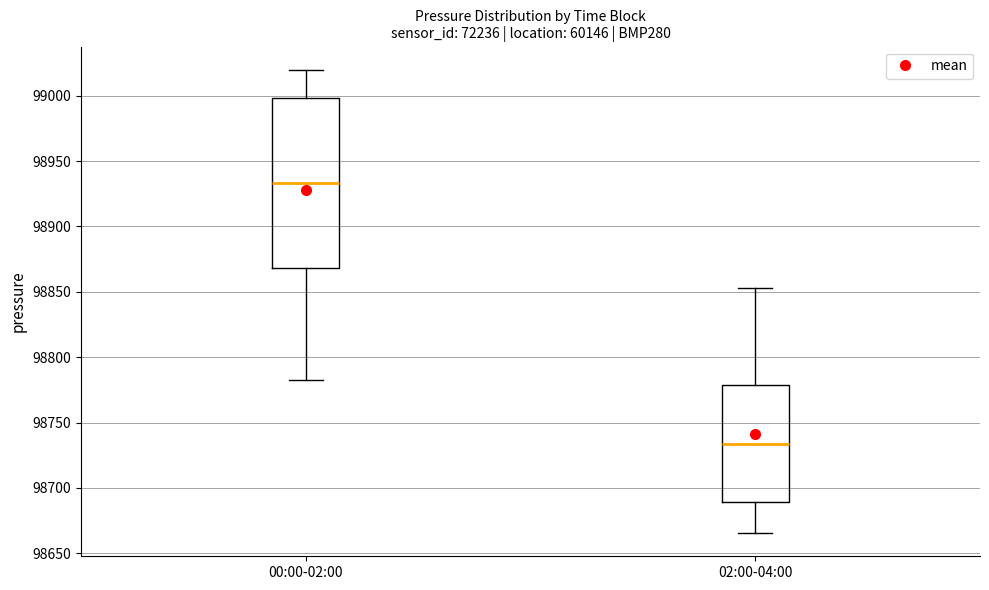

Reading left to right, transcribe this box plot: for each box, give where its median line is, the range the box spans, and where its two whiskers end, as read against the y-axis. The values are not printed on the chart, so give them approximately, as read against the axis.

00:00-02:00: median 98935, box 98870 to 99000, whiskers 98785 to 99020
02:00-04:00: median 98735, box 98690 to 98780, whiskers 98665 to 98855